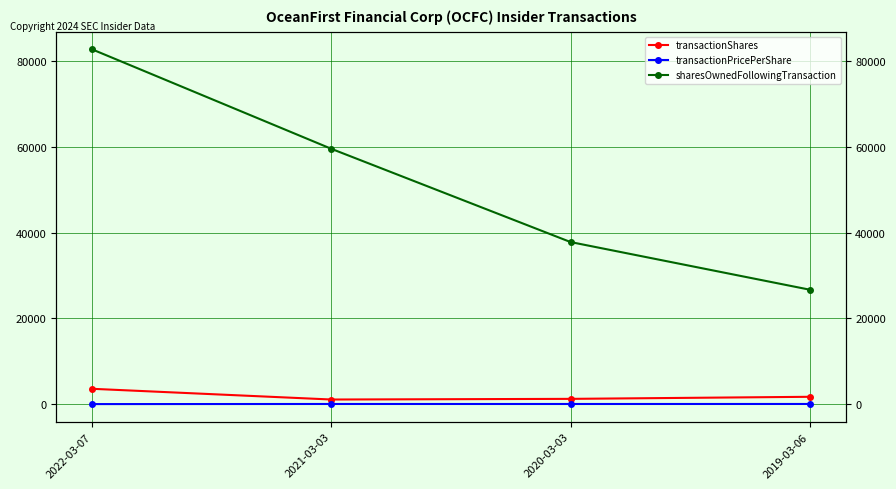

What is the sum of the sharesOwnedFollowingTransaction values at 2022-03-07 and 2020-03-03?

120629.0